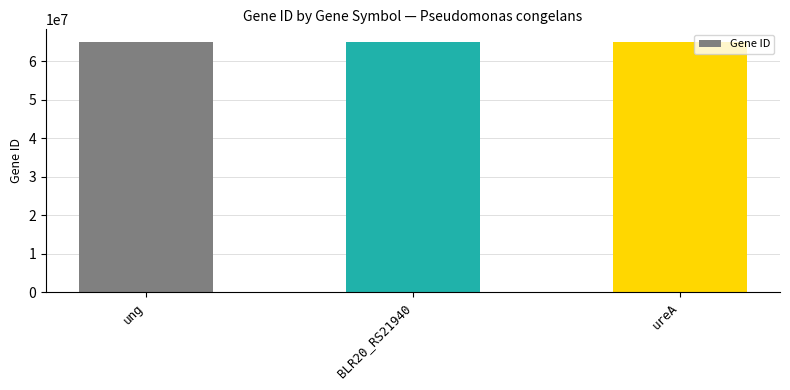

What is the maximum value shown in the chart?

65077444